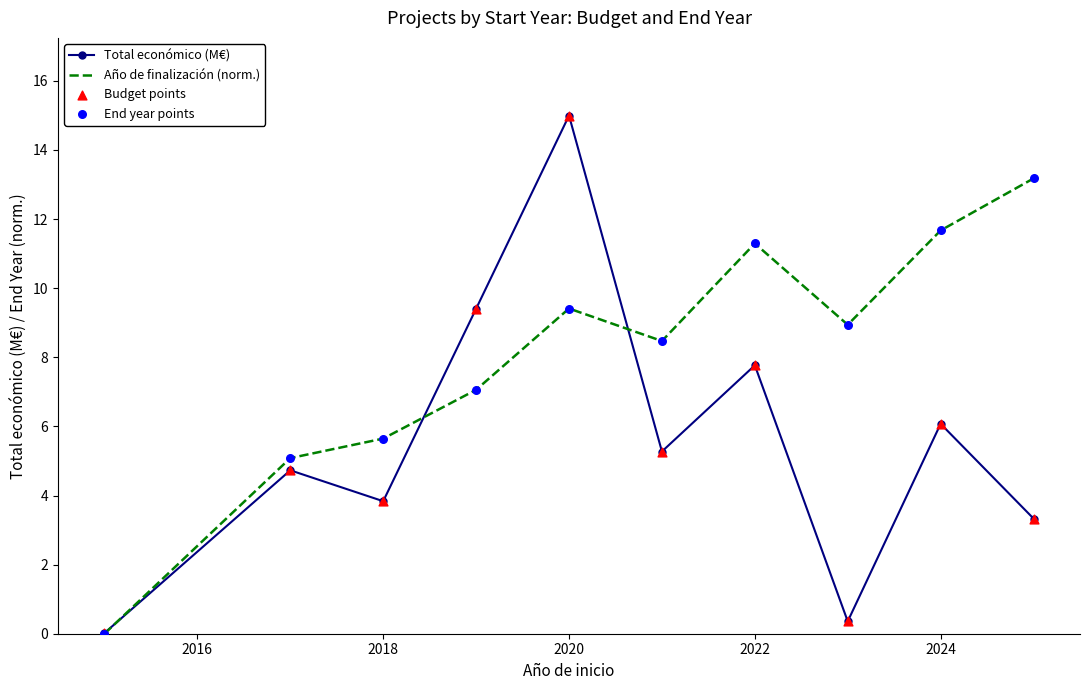

Which series has the largest total across all categories?

Año de finalización (norm.)